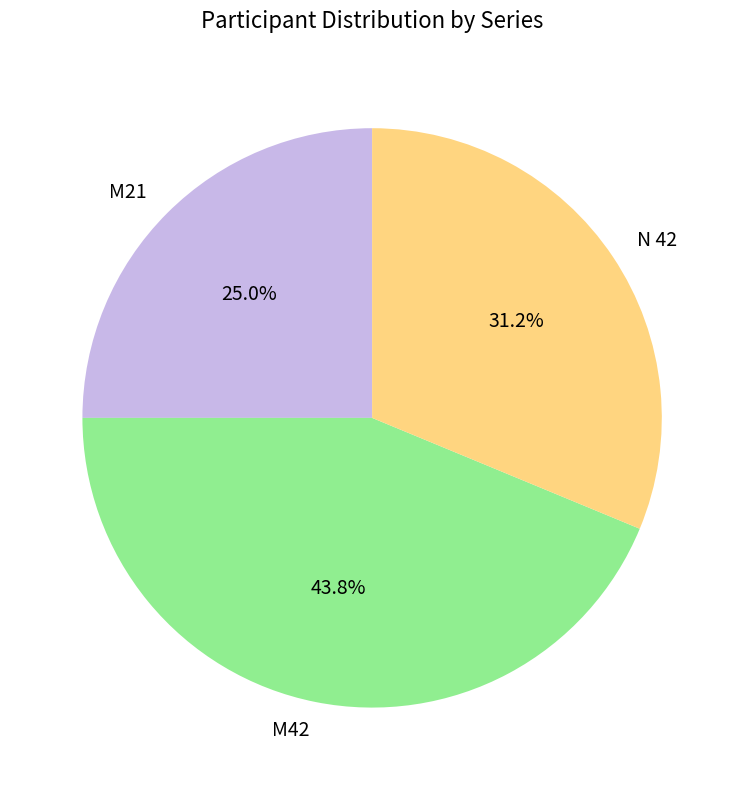

Rank the categories by value from highest to lowest.

M42, N 42, M21